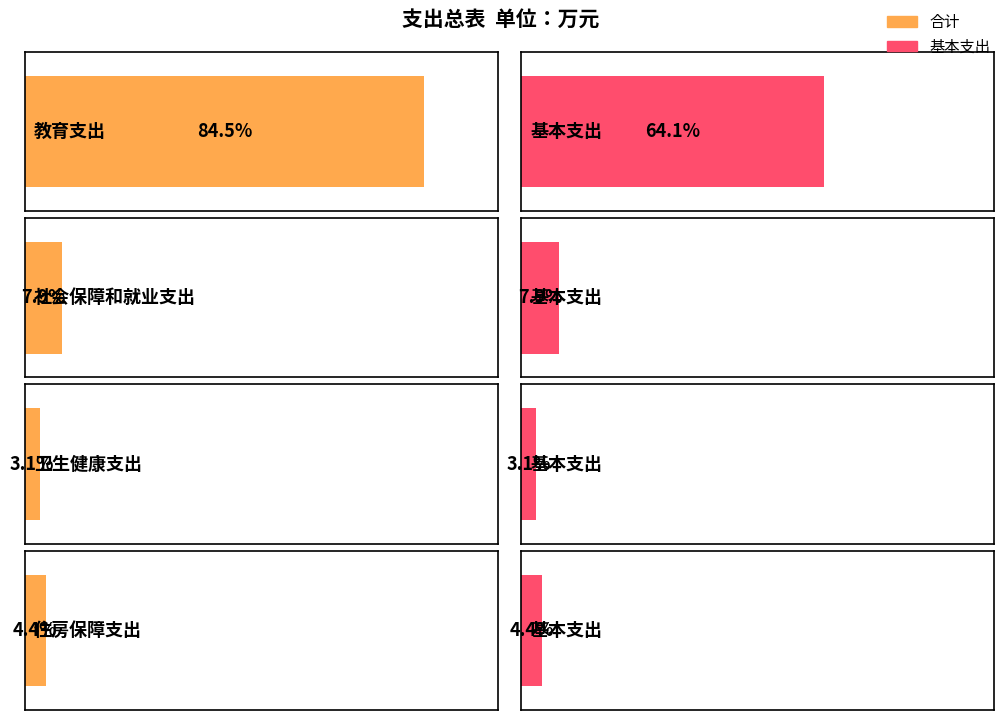

The value of 基本支出 at 住房保障支出 is 22.1. True or false?

True